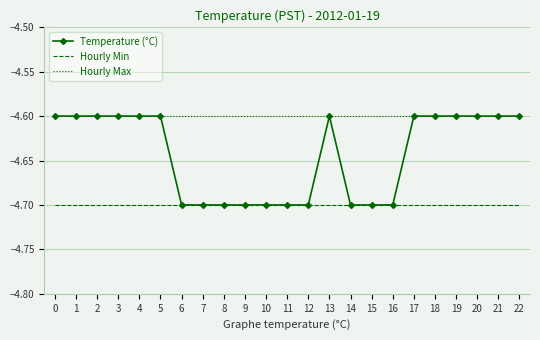

List the series in order of their overall mean, lowest first.

Hourly Min, Temperature (°C), Hourly Max